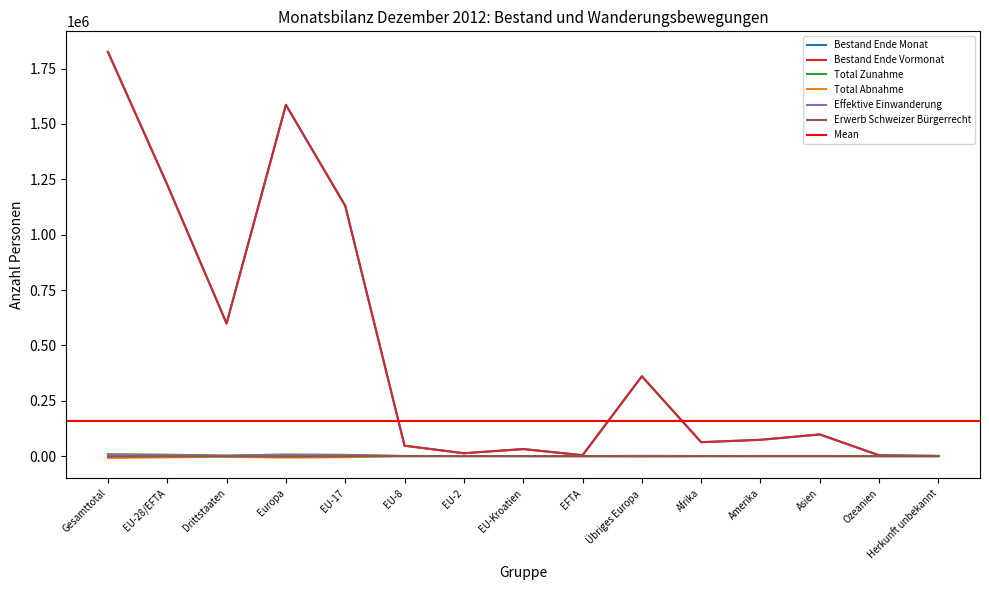

How many values in the Total Zunahme series exceed 442?

7